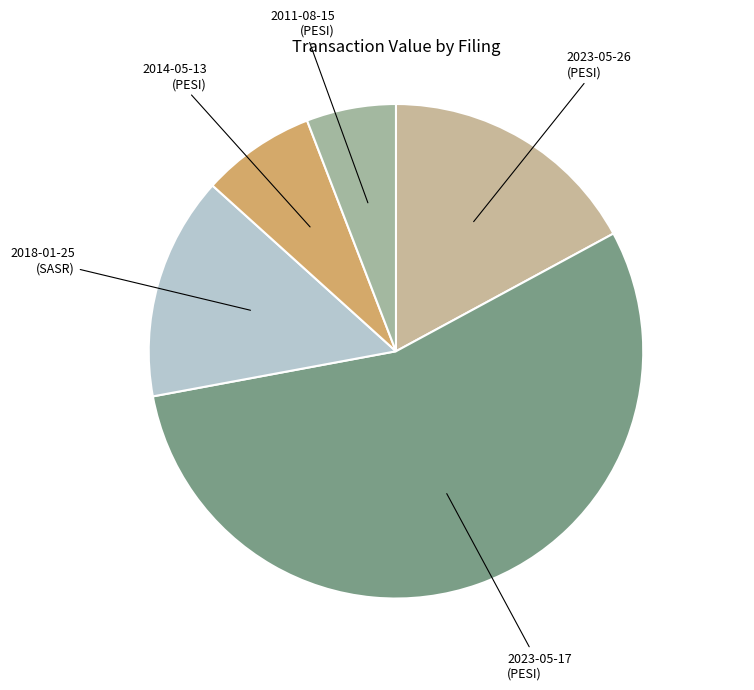

Is there a majority slice in this chart?

Yes